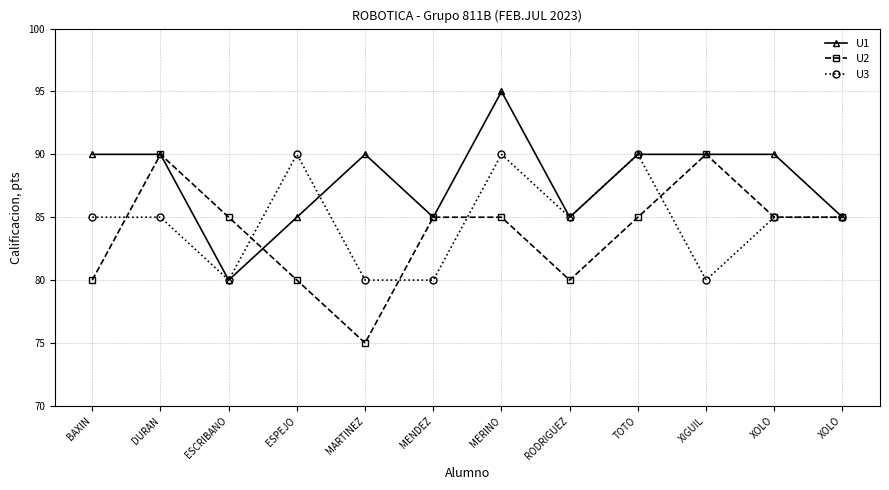

The U1 series shows 90 at TOTO. True or false?

True